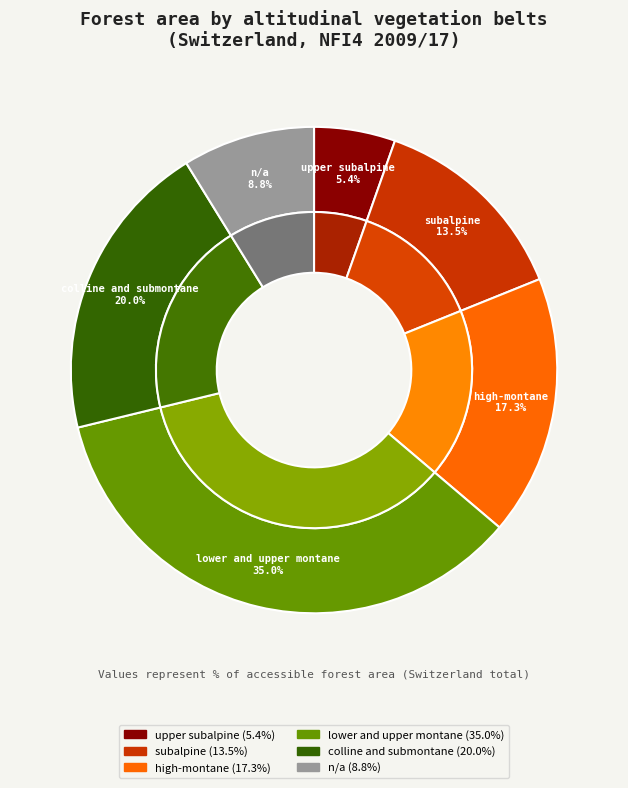

Do colline and submontane and upper subalpine together represent more than half of the pie?

No